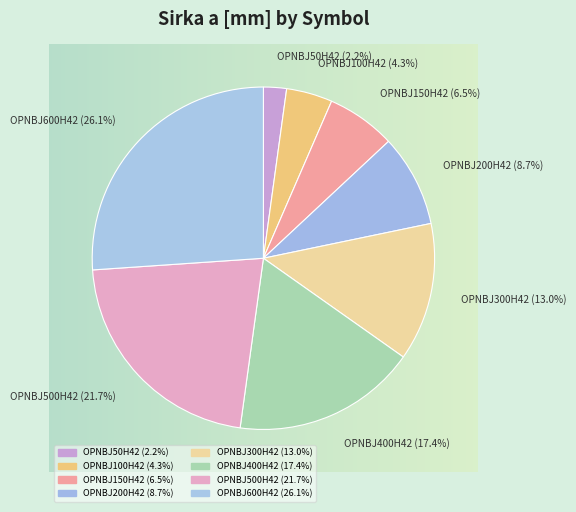

Is it true that OPNBJ500H42 is 22% of the pie?

True